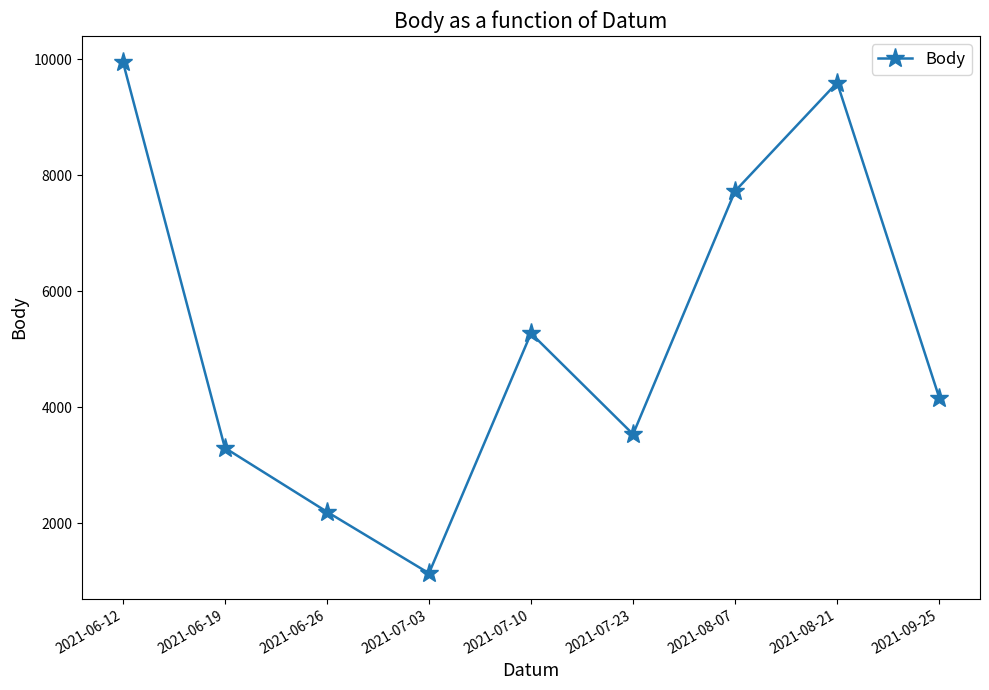

Where is the data nearest to the value 5552?

2021-07-10